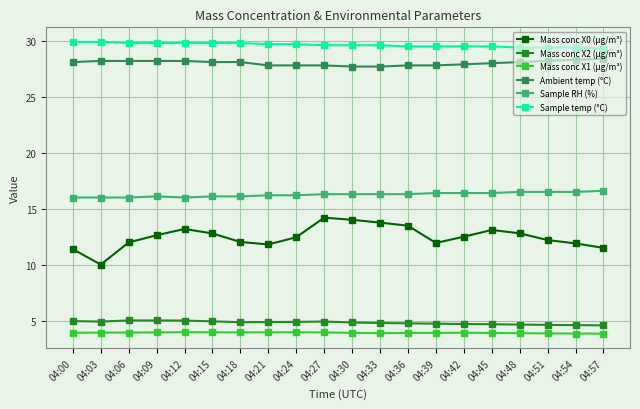

Which series has the largest total across all categories?

Sample temp (°C)